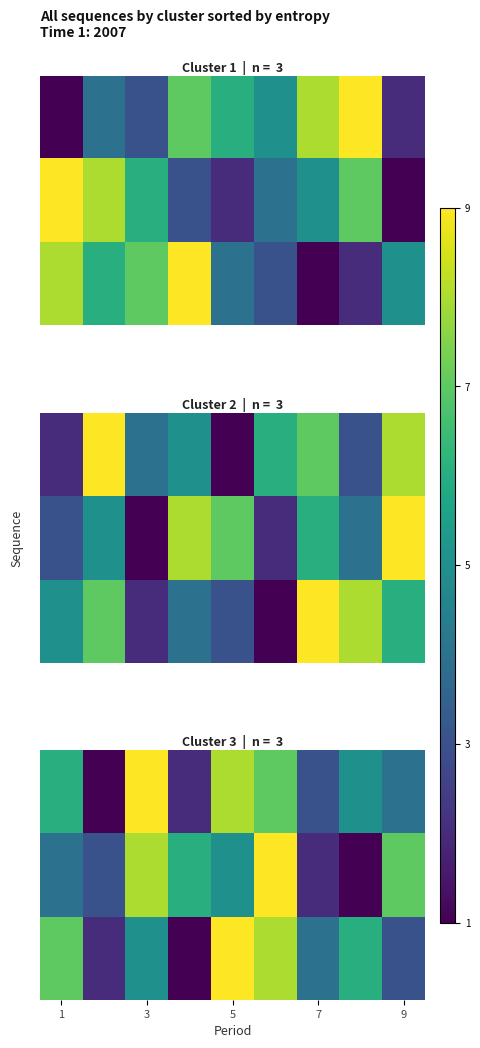

The 3 series shows 12 at 7. True or false?

False